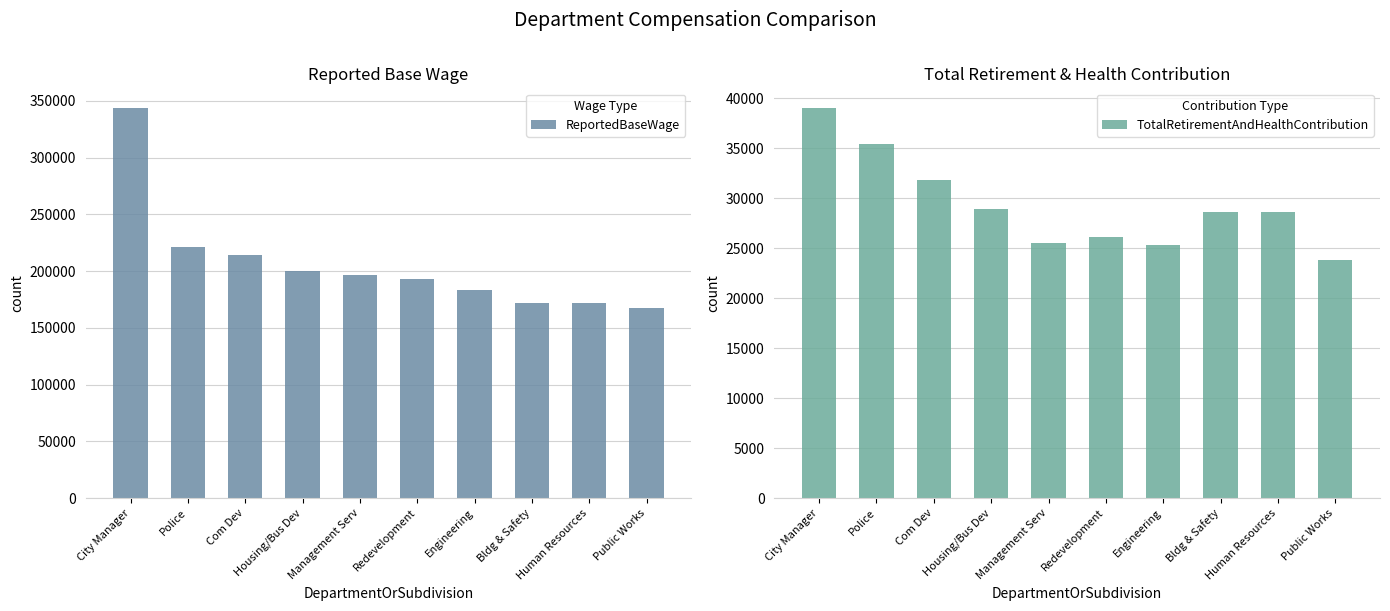

The ReportedBaseWage series shows 78072 at Engineering. True or false?

False